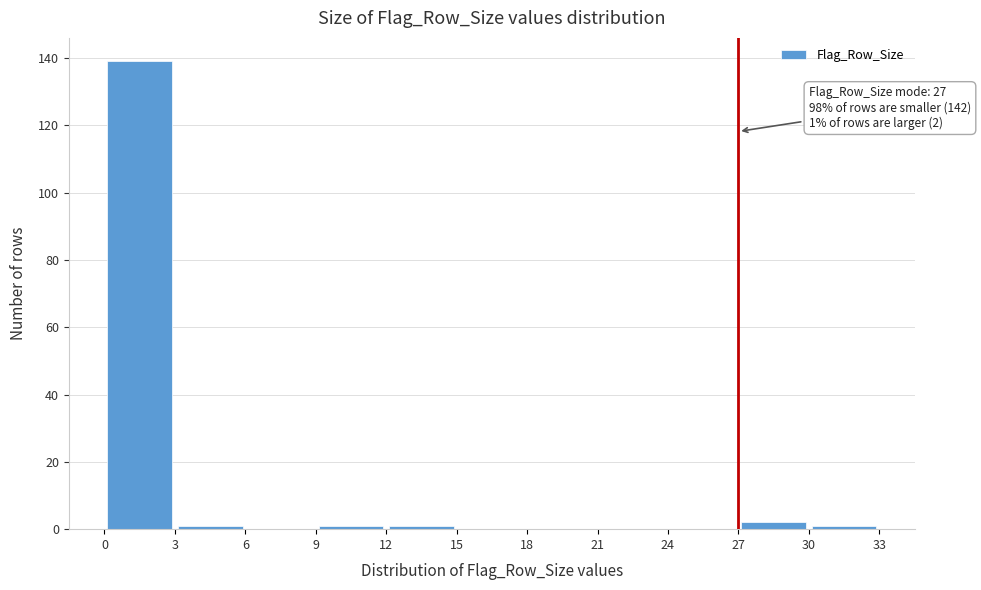

Which range on the x-axis has the tallest bar?

0 to 3